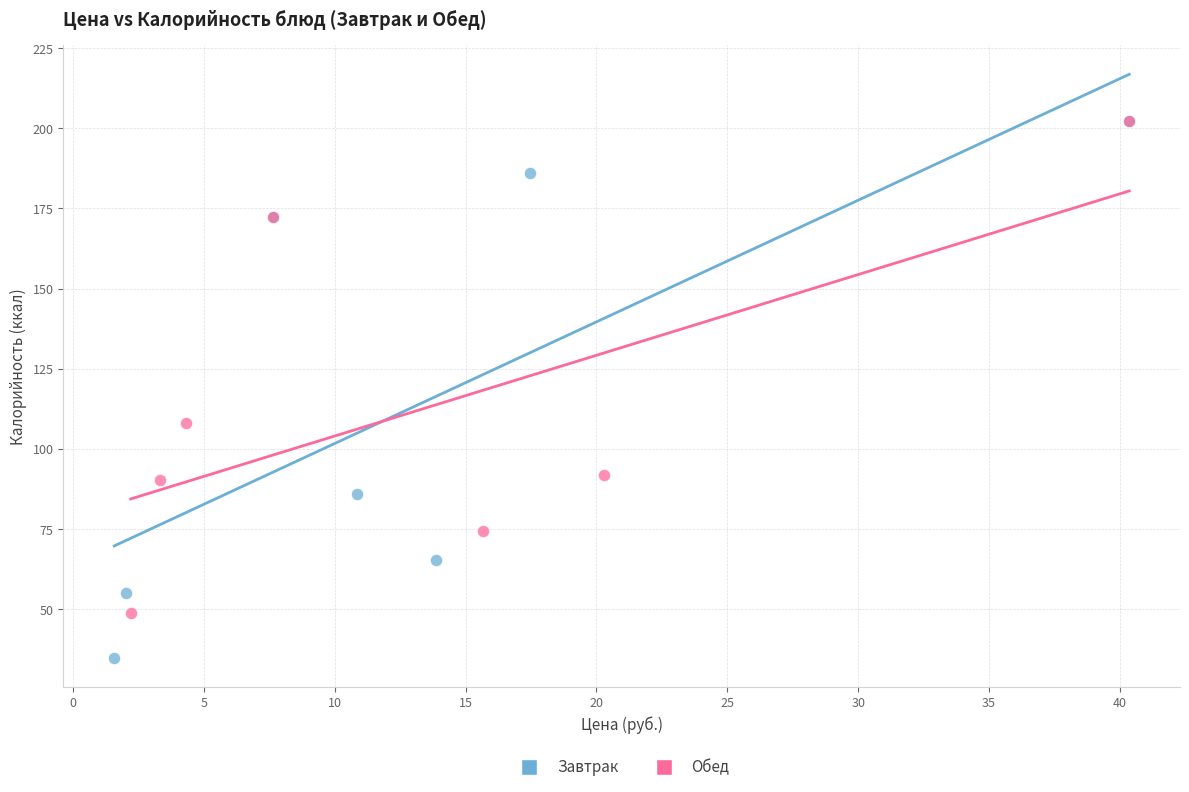

Which series reaches the minimum Y coordinate?

Завтрак